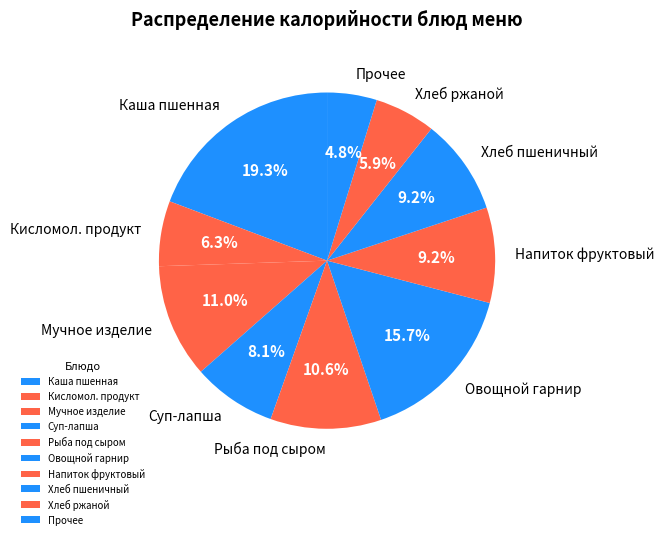

Which category has the smallest portion of the pie?

Прочее